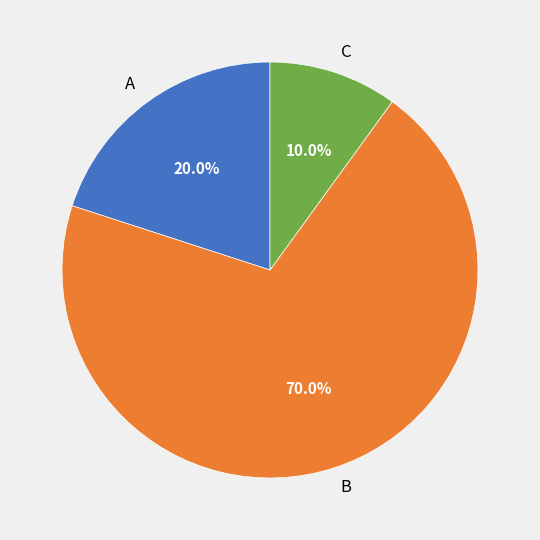

How much of the chart is everything except B?

30.0%